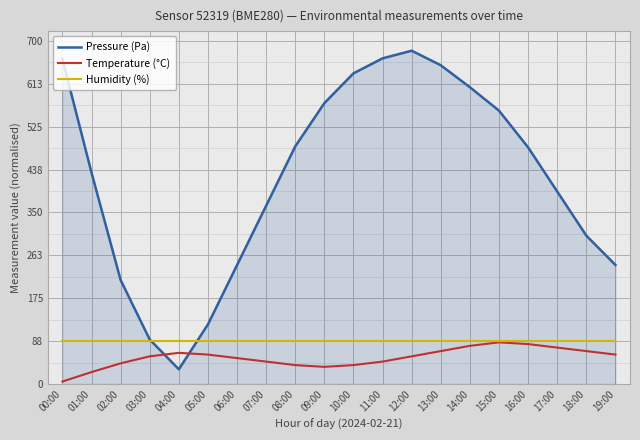

Where is the first local maximum for Pressure (Pa)?

12:00